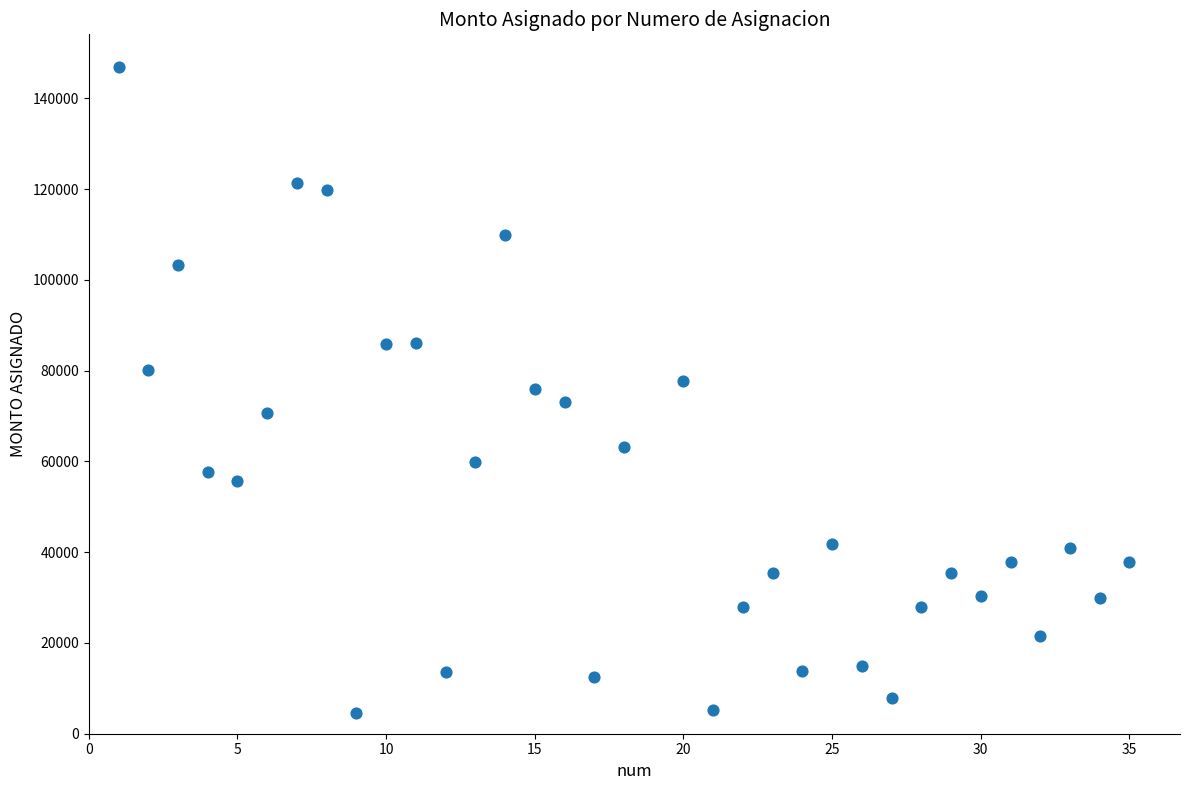

What is the range of Y values (max minus min)?

142542.4